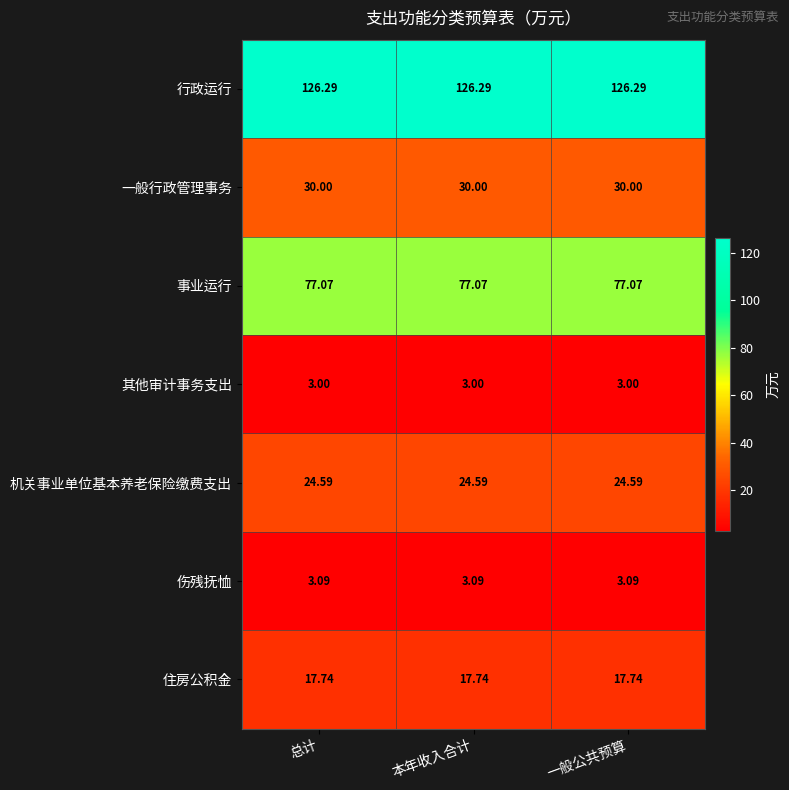

Which series has the largest total across all categories?

行政运行